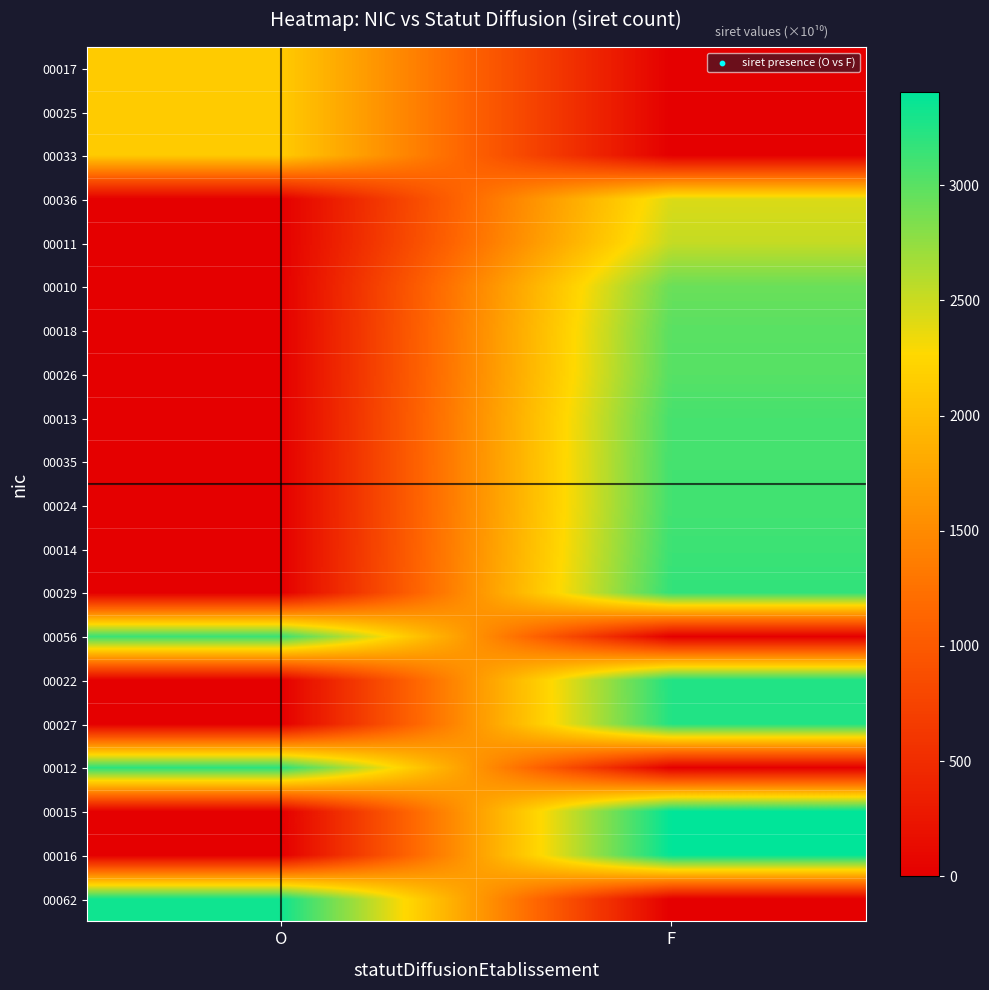

Rank the series by their maximum value, from highest to lowest.

00015, 00016, 00062, 00022, 00027, 00012, 00029, 00056, 00014, 00024, 00035, 00013, 00026, 00018, 00010, 00011, 00036, 00033, 00025, 00017